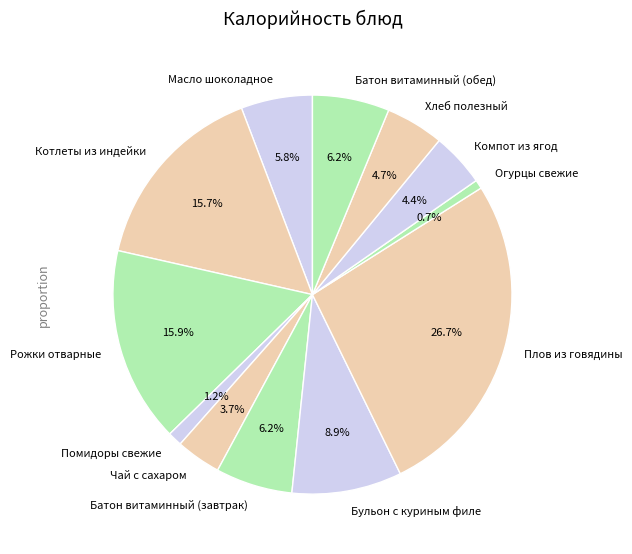

How many segments does this pie chart have?

12